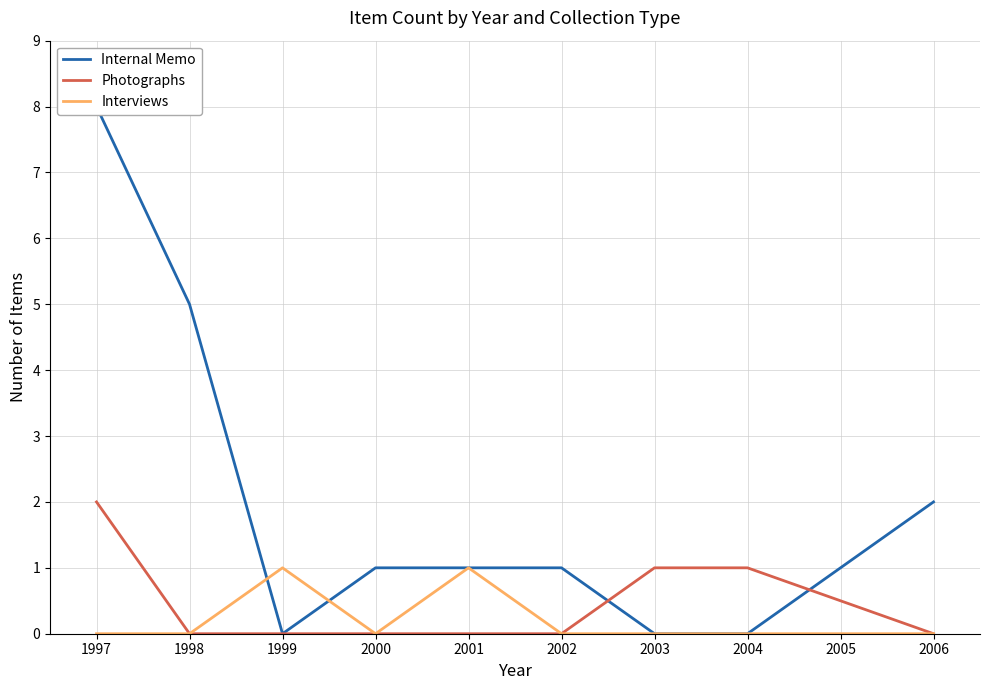

True or false: Interviews and Photographs intersect in this chart.

False